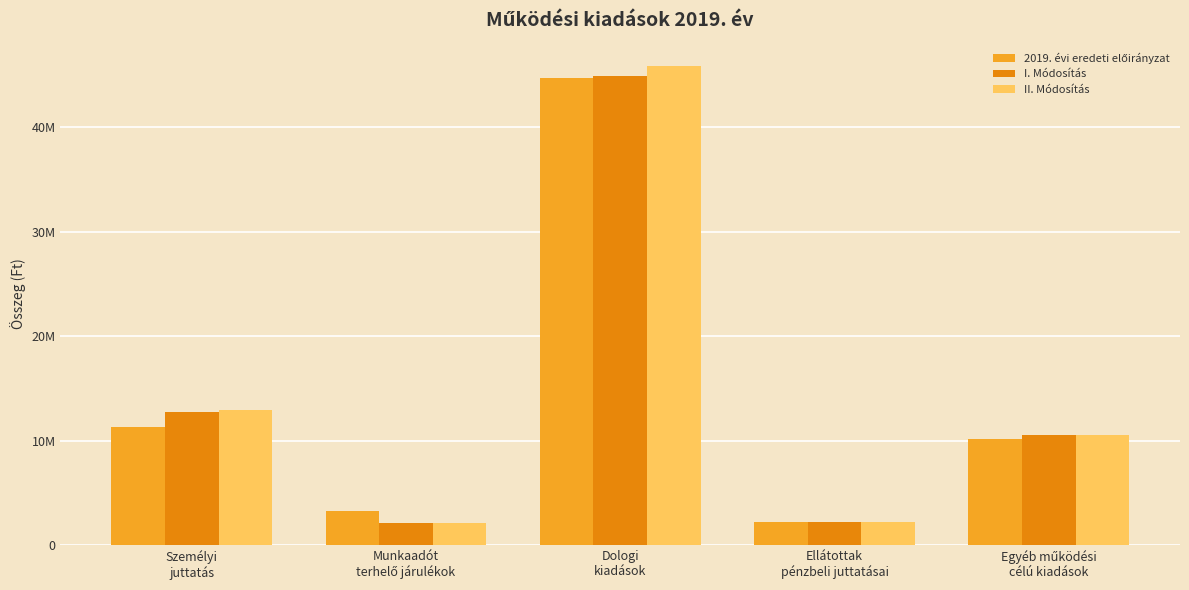

Are the bars horizontal?

No